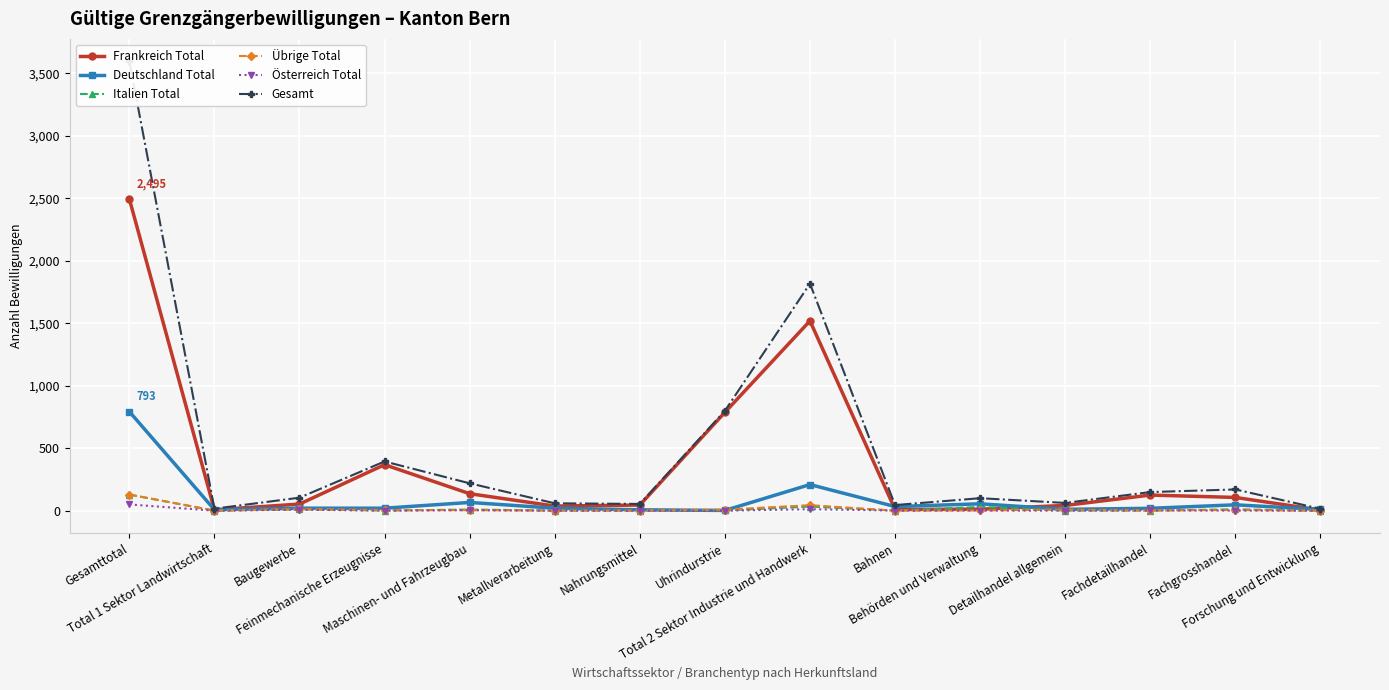

Reading left to right, list all the values displayed in this chart.

Frankreich Total: Gesamttotal=2495	Total 1 Sektor Landwirtschaft=7	Baugewerbe=53	Feinmechanische Erzeugnisse=368	Maschinen- und Fahrzeugbau=136	Metallverarbeitung=37	Nahrungsmittel=45	Uhrindurstrie=787	Total 2 Sektor Industrie und Handwerk=1519	Bahnen=10	Behörden und Verwaltung=12	Detailhandel allgemein=42	Fachdetailhandel=125	Fachgrosshandel=106	Forschung und Entwicklung=5
Deutschland Total: Gesamttotal=793	Total 1 Sektor Landwirtschaft=8	Baugewerbe=20	Feinmechanische Erzeugnisse=20	Maschinen- und Fahrzeugbau=66	Metallverarbeitung=20	Nahrungsmittel=7	Uhrindurstrie=2	Total 2 Sektor Industrie und Handwerk=209	Bahnen=33	Behörden und Verwaltung=55	Detailhandel allgemein=11	Fachdetailhandel=19	Fachgrosshandel=47	Forschung und Entwicklung=10
Italien Total: Gesamttotal=129	Total 1 Sektor Landwirtschaft=0	Baugewerbe=11	Feinmechanische Erzeugnisse=1	Maschinen- und Fahrzeugbau=9	Metallverarbeitung=1	Nahrungsmittel=1	Uhrindurstrie=2	Total 2 Sektor Industrie und Handwerk=33	Bahnen=1	Behörden und Verwaltung=30	Detailhandel allgemein=1	Fachdetailhandel=1	Fachgrosshandel=11	Forschung und Entwicklung=0
Übrige Total: Gesamttotal=129	Total 1 Sektor Landwirtschaft=1	Baugewerbe=12	Feinmechanische Erzeugnisse=5	Maschinen- und Fahrzeugbau=4	Metallverarbeitung=1	Nahrungsmittel=1	Uhrindurstrie=8	Total 2 Sektor Industrie und Handwerk=44	Bahnen=0	Behörden und Verwaltung=2	Detailhandel allgemein=8	Fachdetailhandel=2	Fachgrosshandel=5	Forschung und Entwicklung=0
Österreich Total: Gesamttotal=50	Total 1 Sektor Landwirtschaft=0	Baugewerbe=8	Feinmechanische Erzeugnisse=0	Maschinen- und Fahrzeugbau=4	Metallverarbeitung=0	Nahrungsmittel=0	Uhrindurstrie=0	Total 2 Sektor Industrie und Handwerk=12	Bahnen=1	Behörden und Verwaltung=1	Detailhandel allgemein=0	Fachdetailhandel=2	Fachgrosshandel=1	Forschung und Entwicklung=0
Gesamt: Gesamttotal=3596	Total 1 Sektor Landwirtschaft=16	Baugewerbe=104	Feinmechanische Erzeugnisse=394	Maschinen- und Fahrzeugbau=219	Metallverarbeitung=59	Nahrungsmittel=54	Uhrindurstrie=799	Total 2 Sektor Industrie und Handwerk=1817	Bahnen=45	Behörden und Verwaltung=100	Detailhandel allgemein=62	Fachdetailhandel=149	Fachgrosshandel=170	Forschung und Entwicklung=15